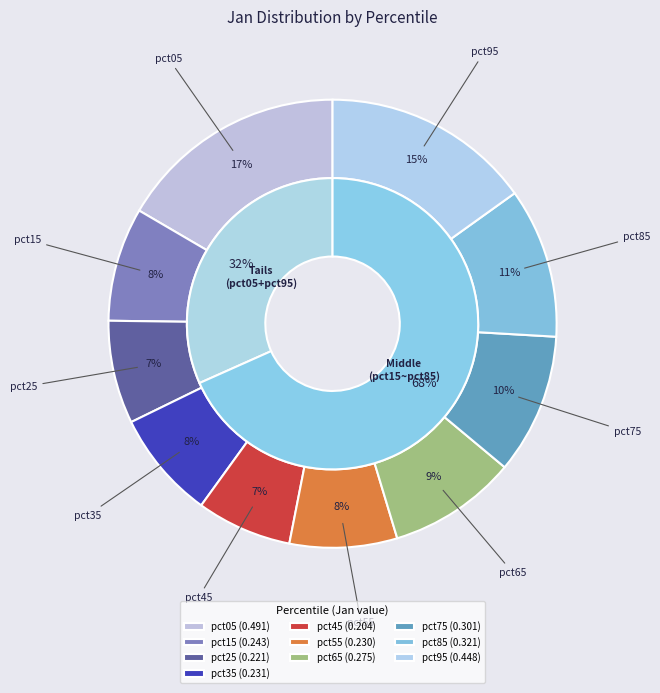

To the nearest percent, what is the combined percentage of pct55 and pct95?

23%